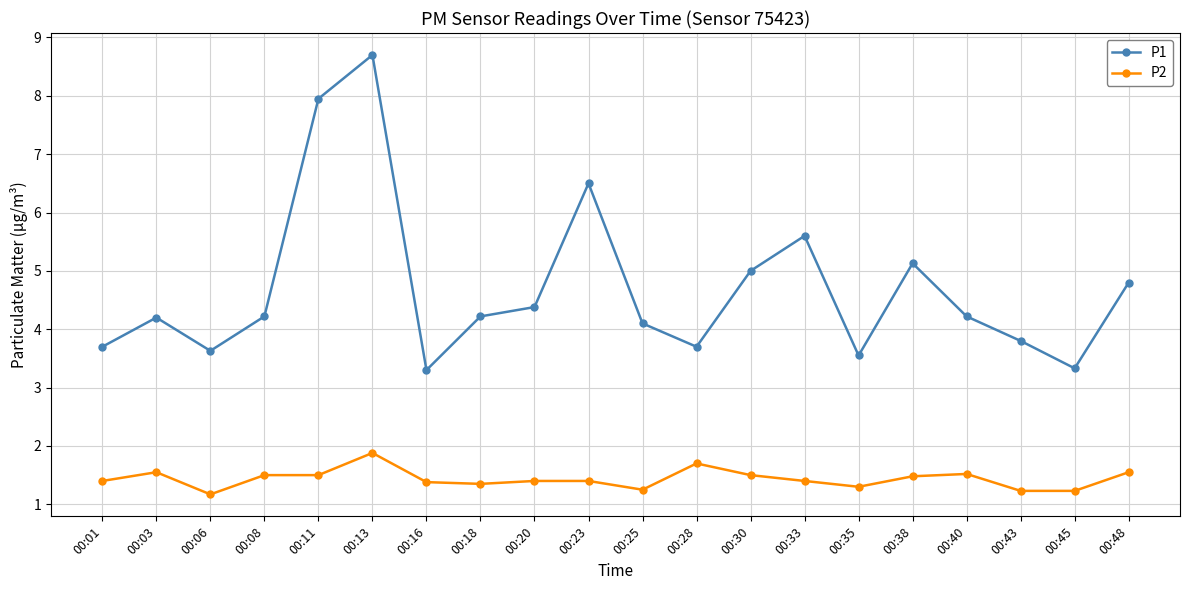

How many lines are shown in the chart?

2